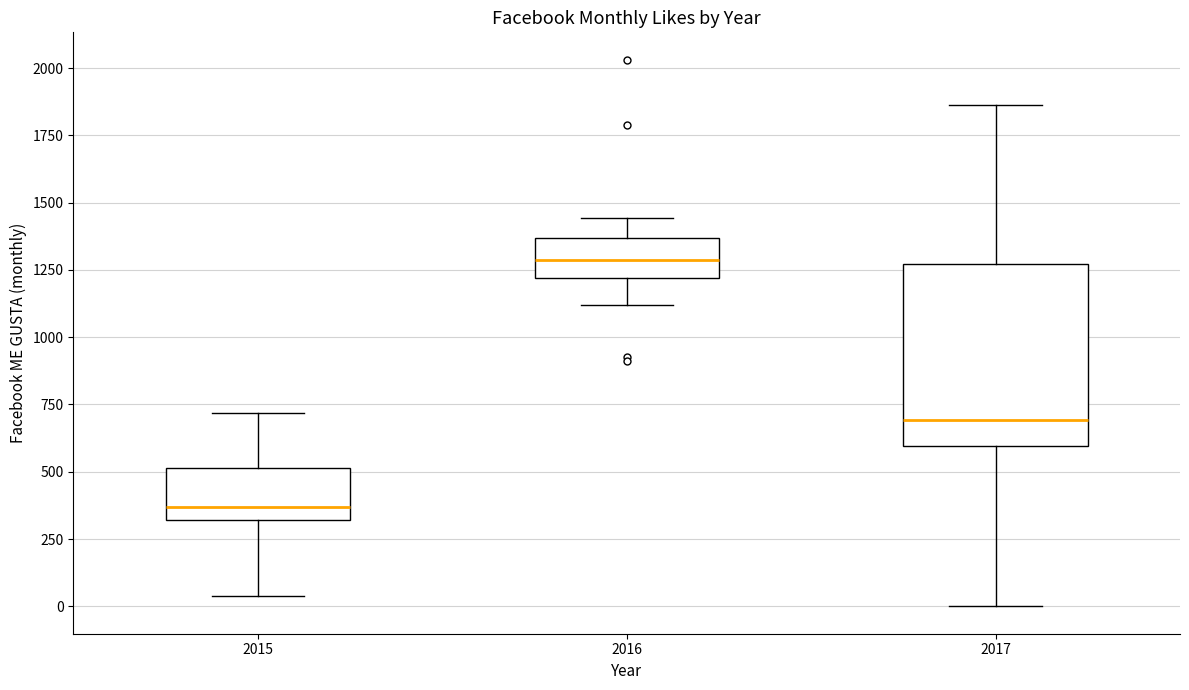

Reading left to right, read every box against the y-axis: the position of its median line, the range the box covers, and the ends of its whiskers. The values are not printed on the chart, so give them approximately, as read against the axis.

2015: median 350, box 300 to 500, whiskers 50 to 700
2016: median 1300, box 1200 to 1350, whiskers 1100 to 1450
2017: median 700, box 600 to 1250, whiskers 0 to 1850